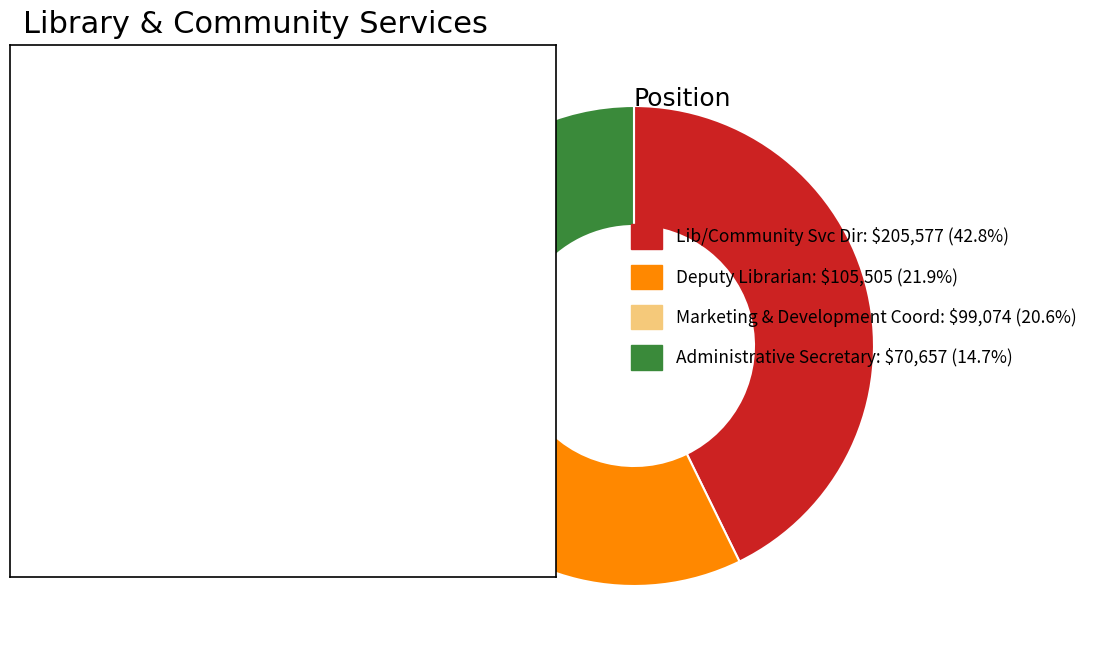

How many segments does this pie chart have?

4